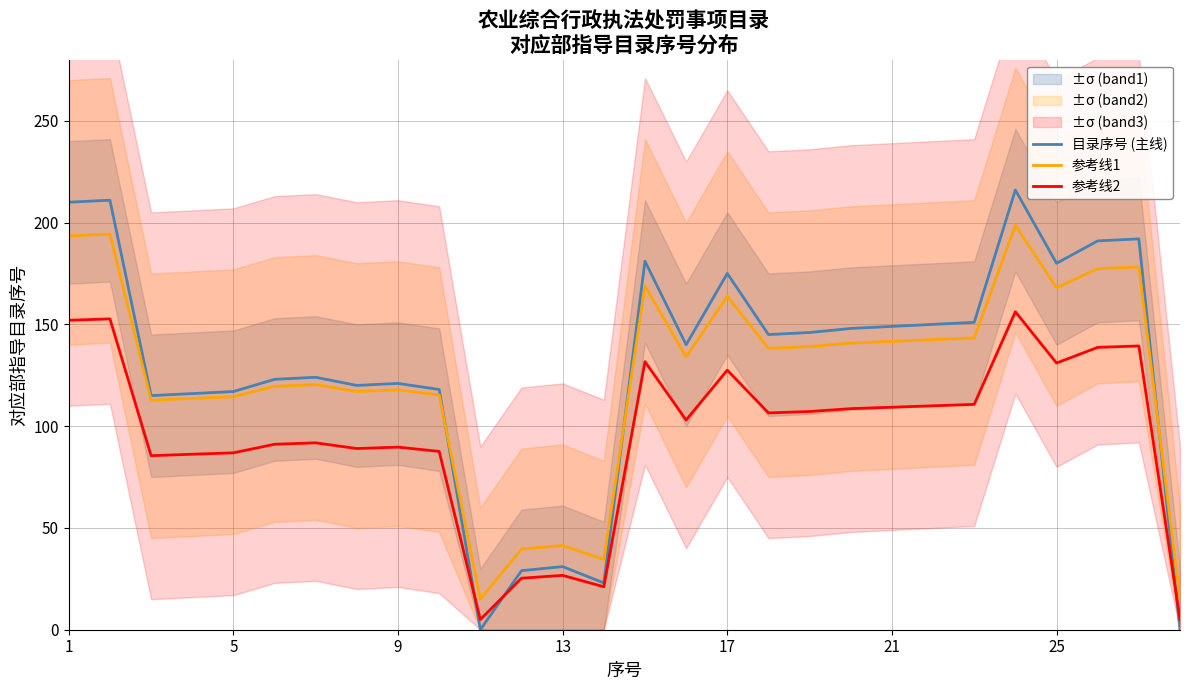

At how many categories does at least one series exceed 144?

14